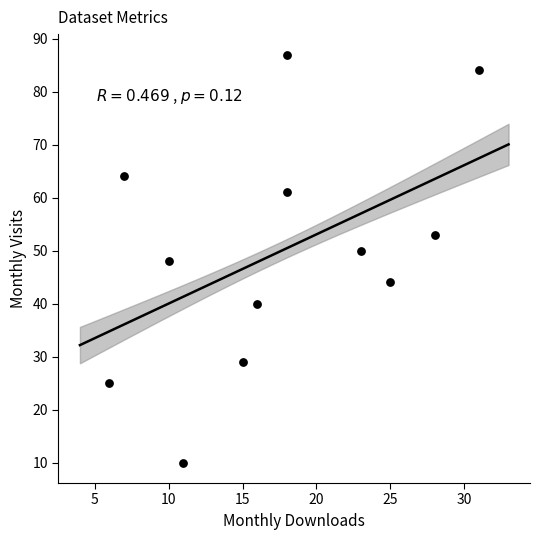

What is the average Y value?

50